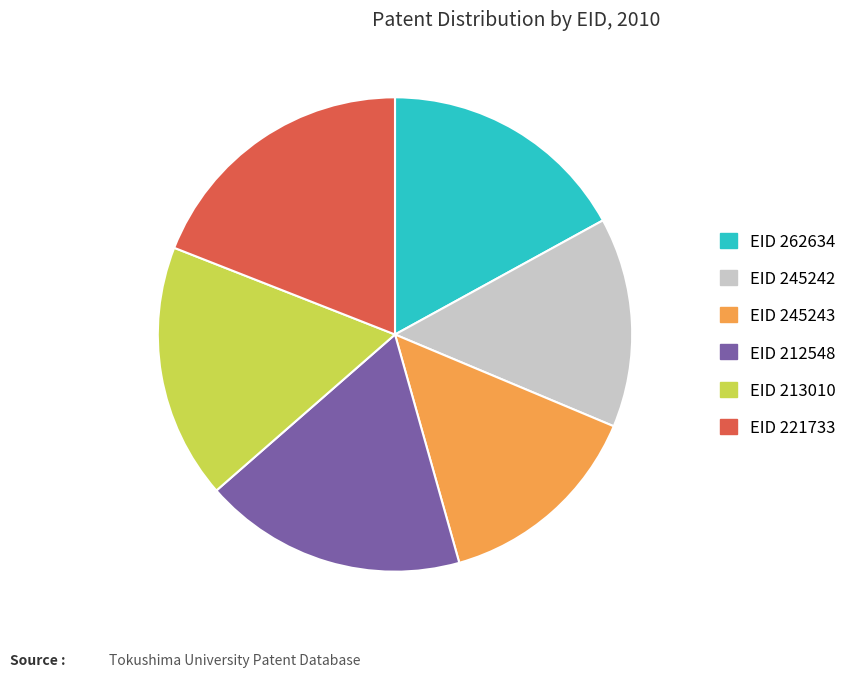

The EID 221733 slice represents 26% of the pie. True or false?

False